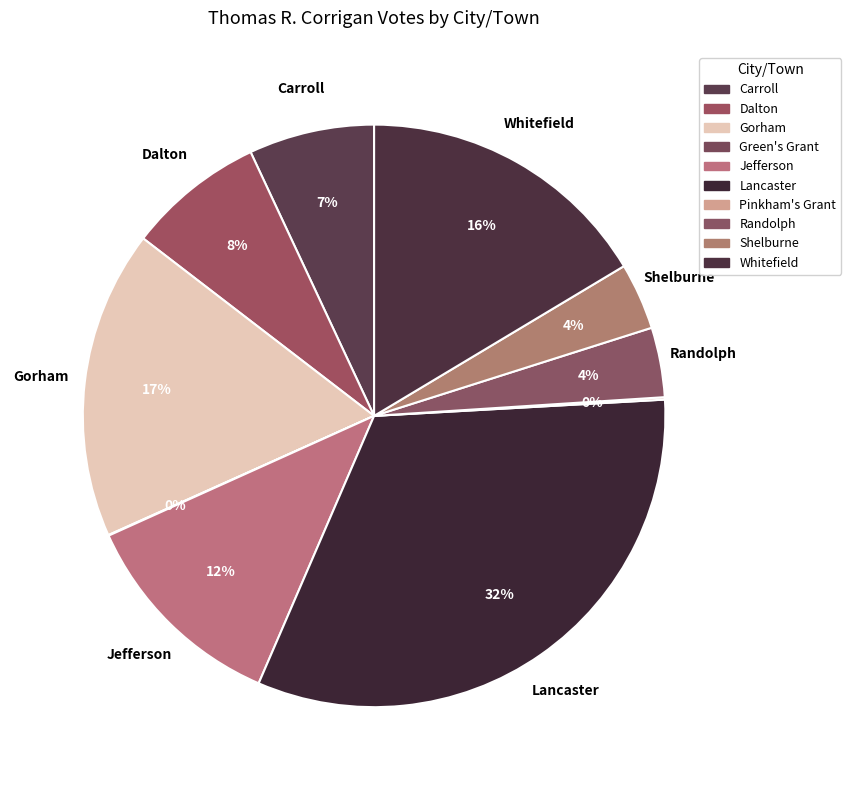

Which has a higher value, Lancaster or Whitefield?

Lancaster